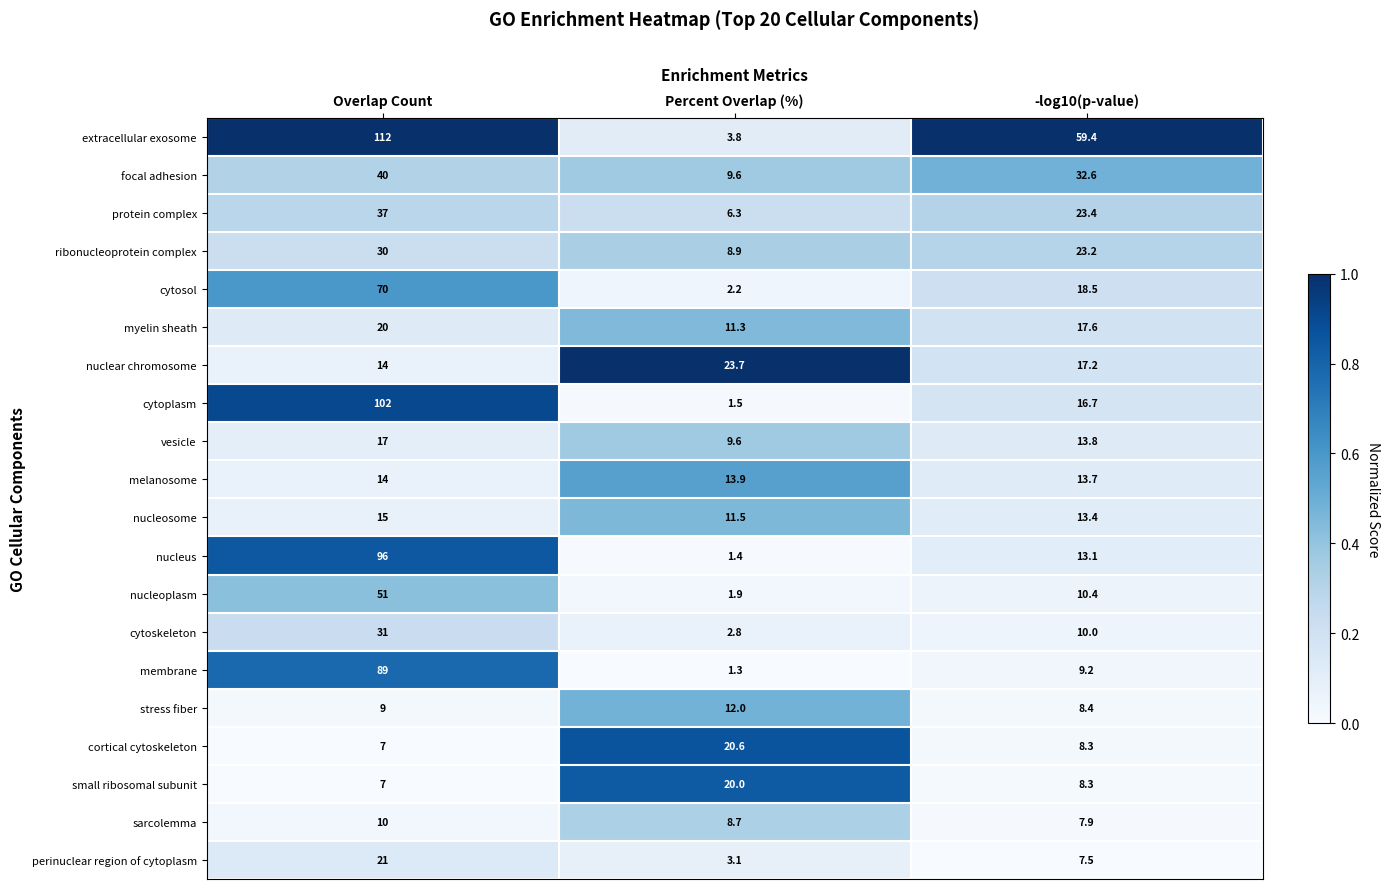

Which series has the widest spread of values?

extracellular exosome